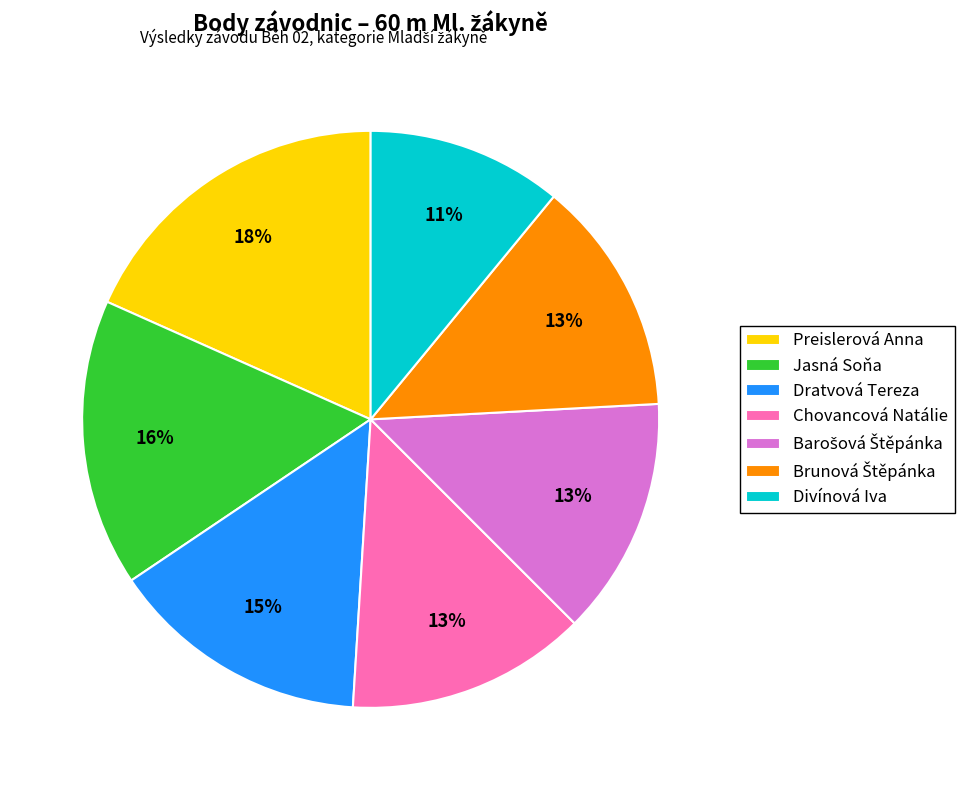

Which category has the biggest portion of the pie?

Preislerová Anna